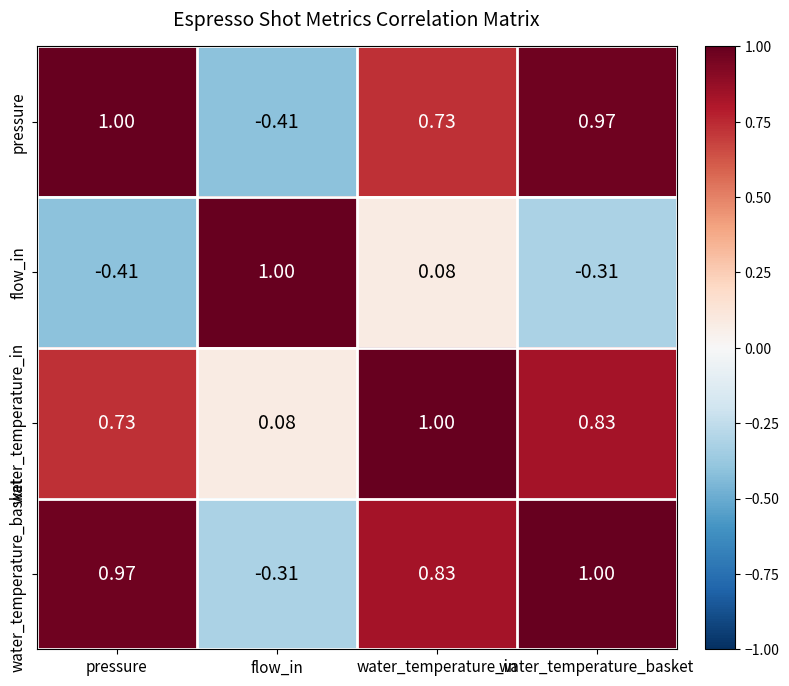

Rank the series at water_temperature_in from lowest to highest value.

flow_in, pressure, water_temperature_basket, water_temperature_in